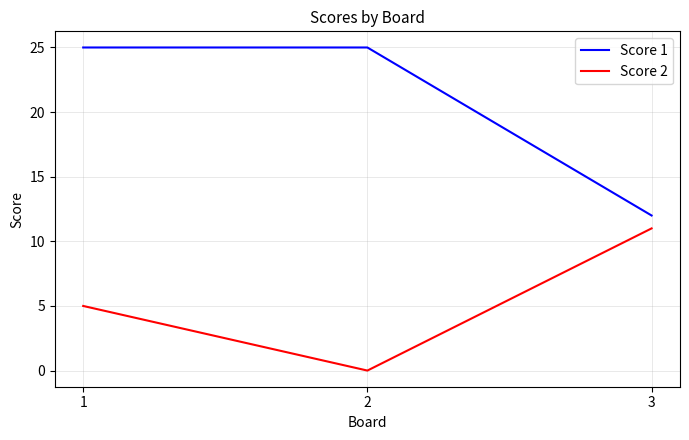

Reading left to right, extract all data points from this chart.

Score 1: 25	25	12
Score 2: 5	0	11